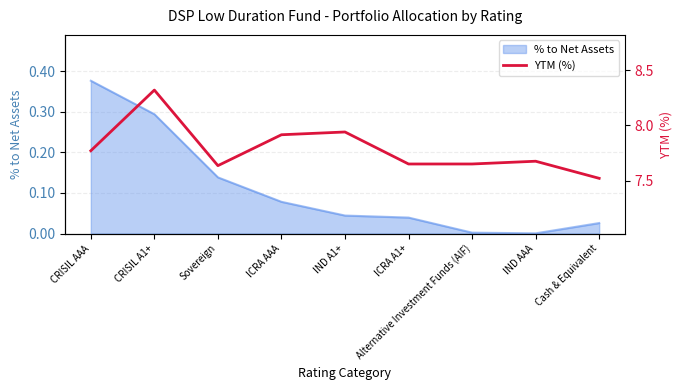

True or false: % to Net Assets has a value of 0.2 at Sovereign.

False